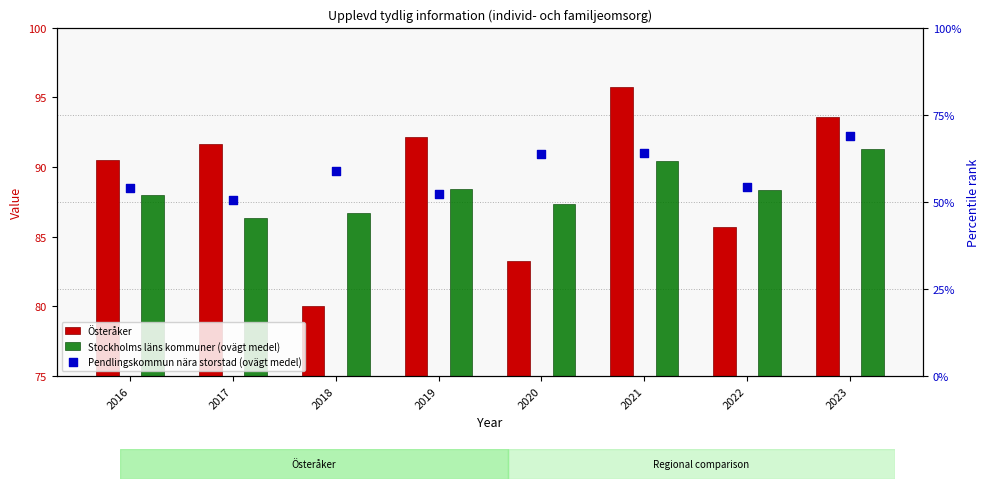

At how many categories does at least one series exceed 72?

8